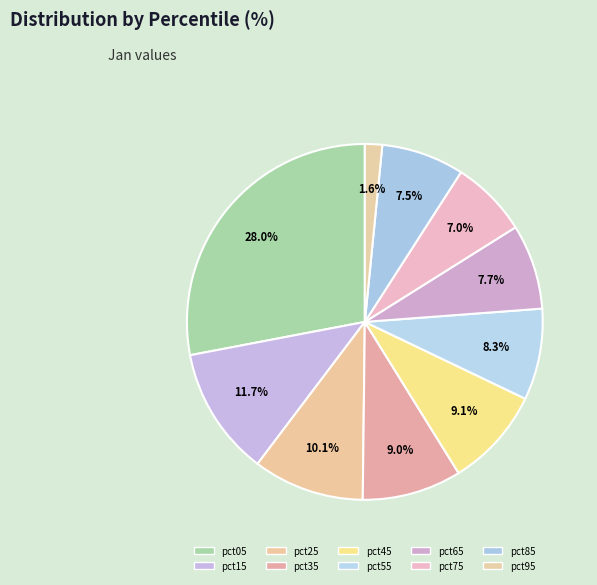

What is the largest slice in the pie chart?

pct05